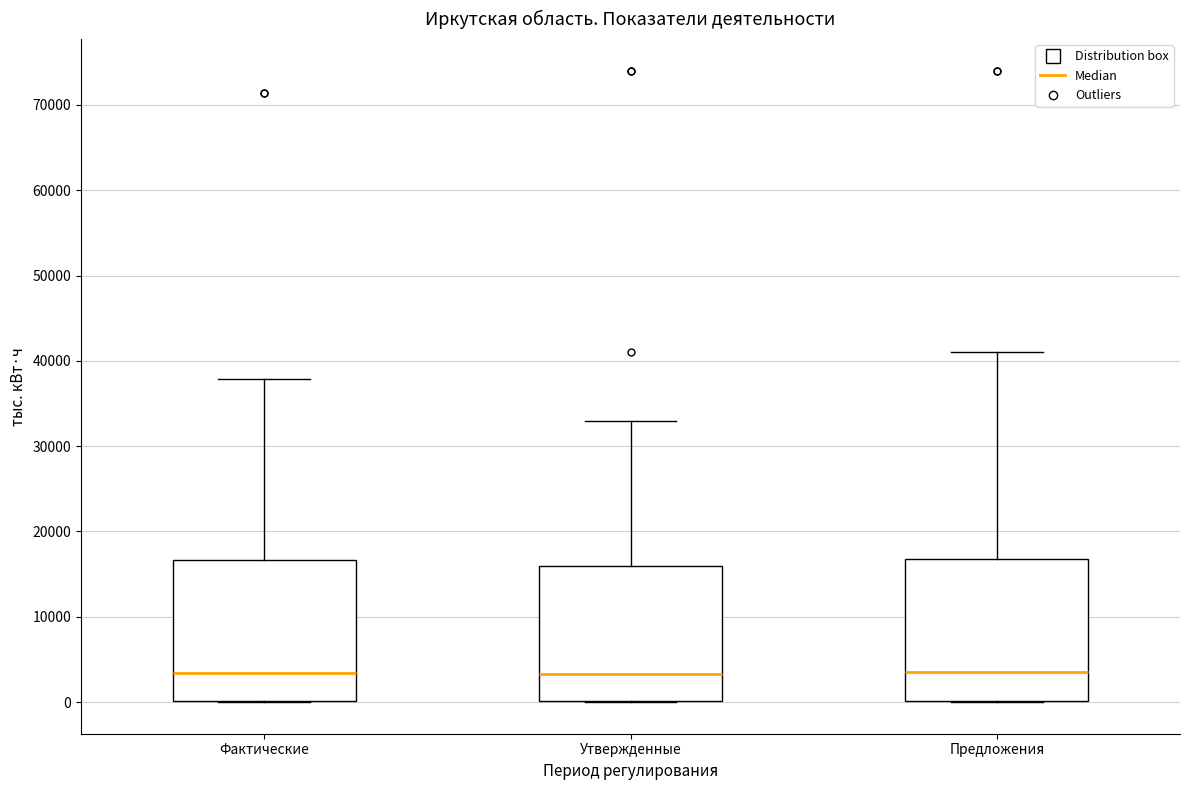

Where does the upper whisker of the box for Предложения end on the y-axis? The values are not printed on the chart, so give them approximately, as read against the axis.

41000